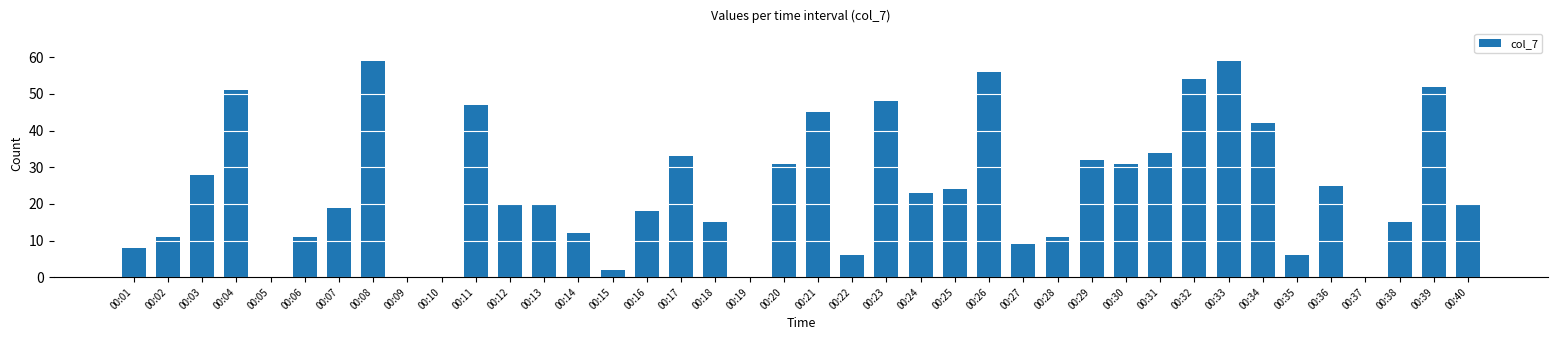

Are the bars horizontal?

No